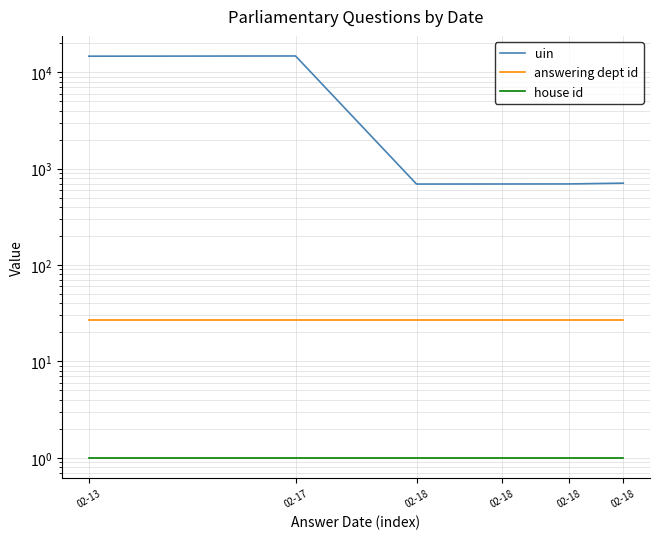

True or false: answering dept id and house id cross at least once.

False